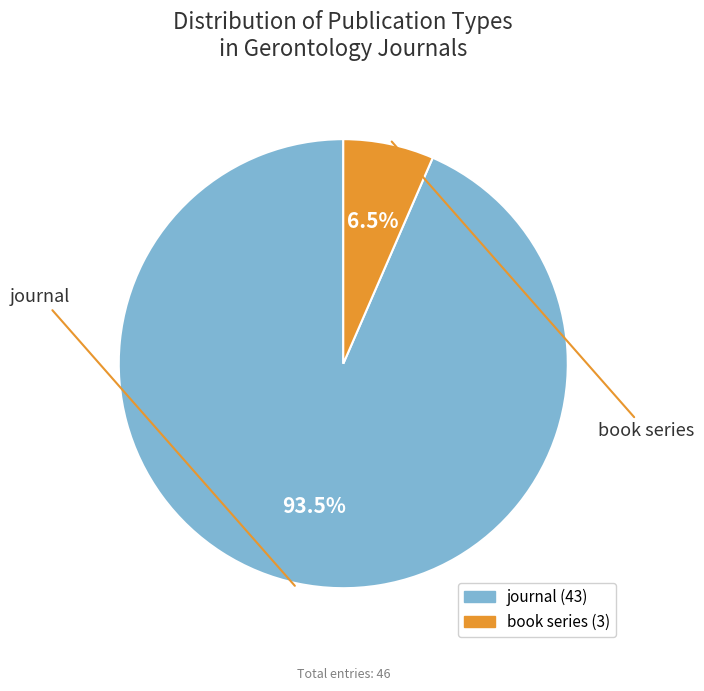

Combined, what portion of the pie is book series and journal?

100.0%